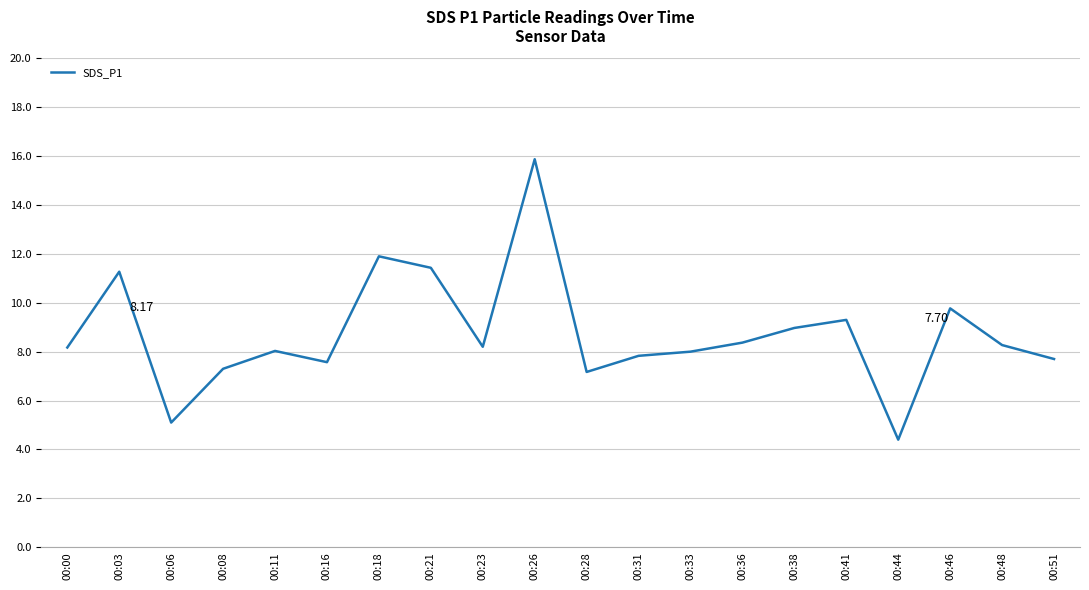

What is the change in value from 00:00 to 00:26?

+7.7